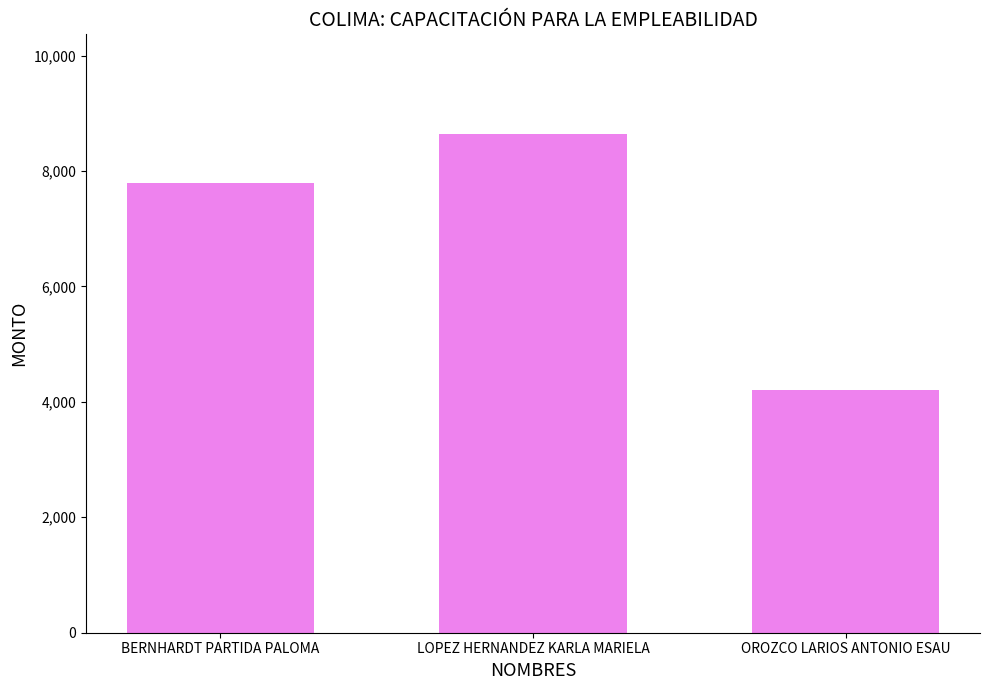

Reading right to left, transcribe all the data shown in this chart.

4200	8640	7800